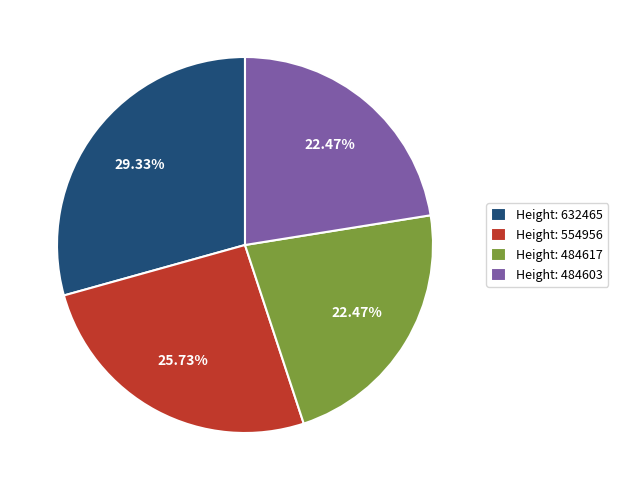

How many slices are in this pie chart?

4